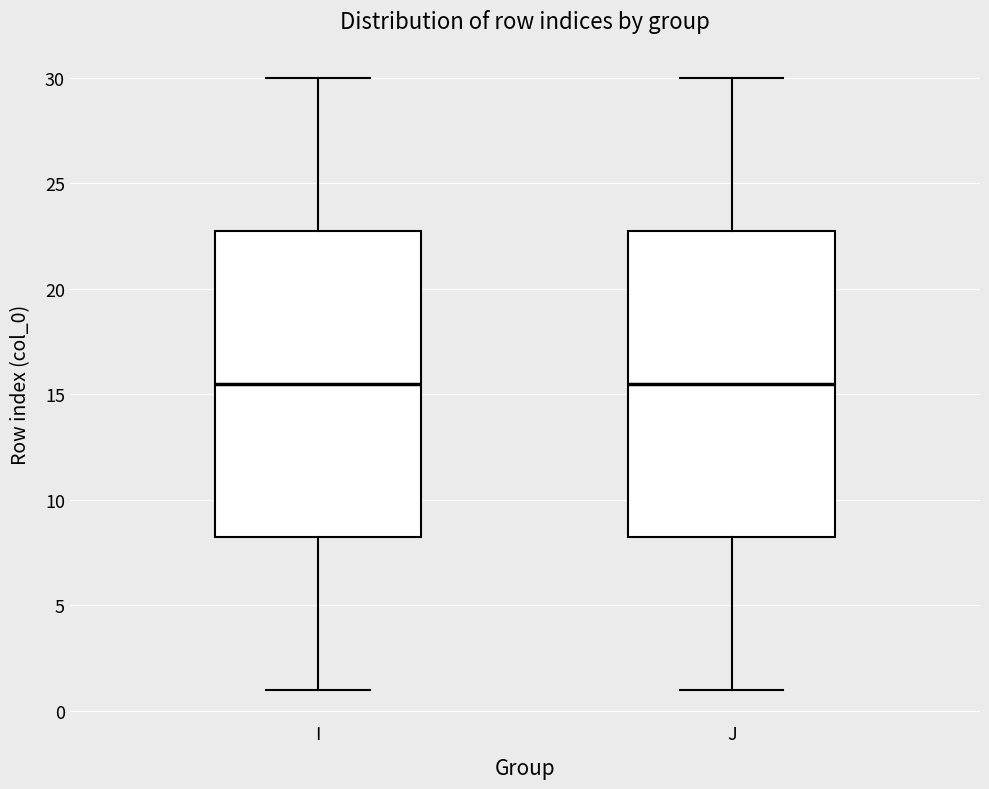

Reading left to right, transcribe this box plot: for each box, give where its median line is, the range the box spans, and where its two whiskers end, as read against the y-axis. The values are not printed on the chart, so give them approximately, as read against the axis.

I: median 15.5, box 8.5 to 23.0, whiskers 1.0 to 30.0
J: median 15.5, box 8.5 to 23.0, whiskers 1.0 to 30.0